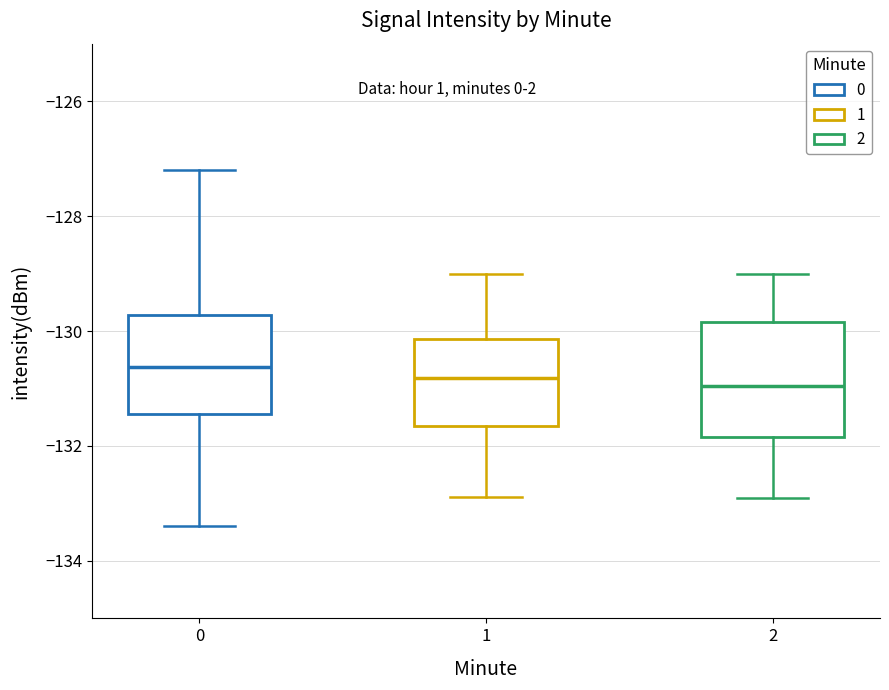

Reading left to right, transcribe this box plot: for each box, give where its median line is, the range the box spans, and where its two whiskers end, as read against the y-axis. The values are not printed on the chart, so give them approximately, as read against the axis.

0: median -130.6, box -131.4 to -129.8, whiskers -133.4 to -127.2
1: median -130.8, box -131.6 to -130.2, whiskers -132.8 to -129.0
2: median -131.0, box -131.8 to -129.8, whiskers -133.0 to -129.0